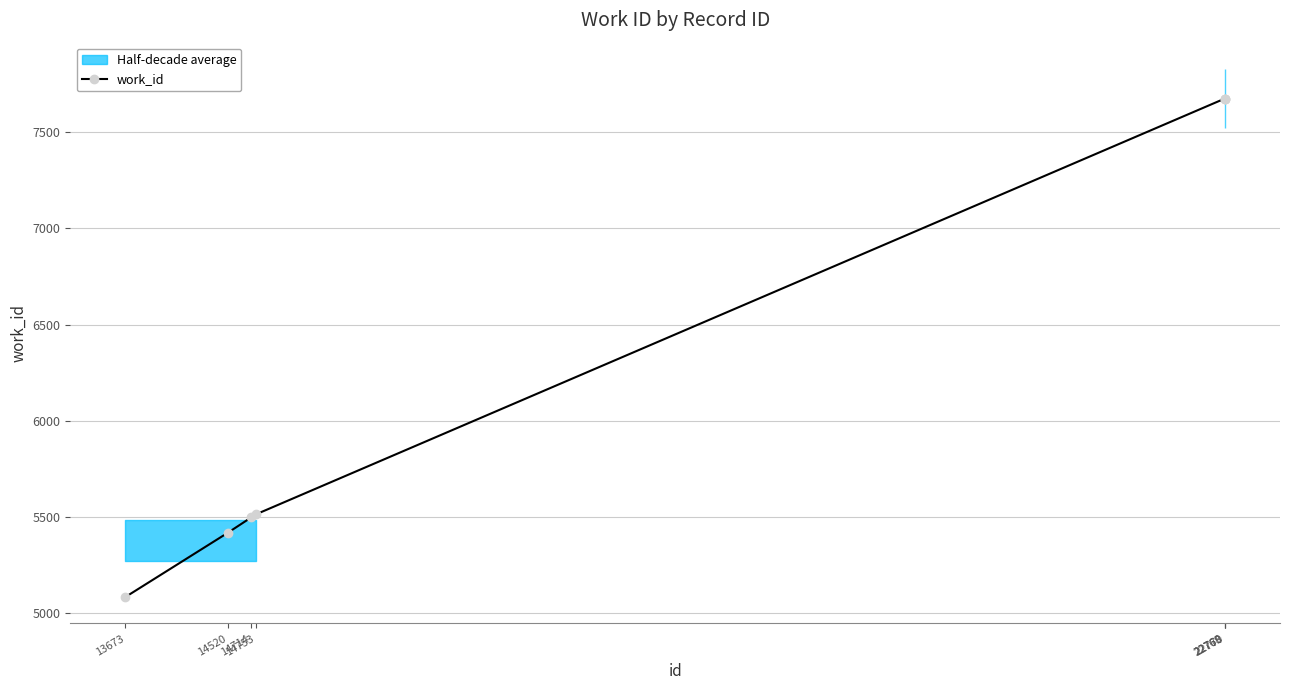

At which label is the value closest to 6379?

14753